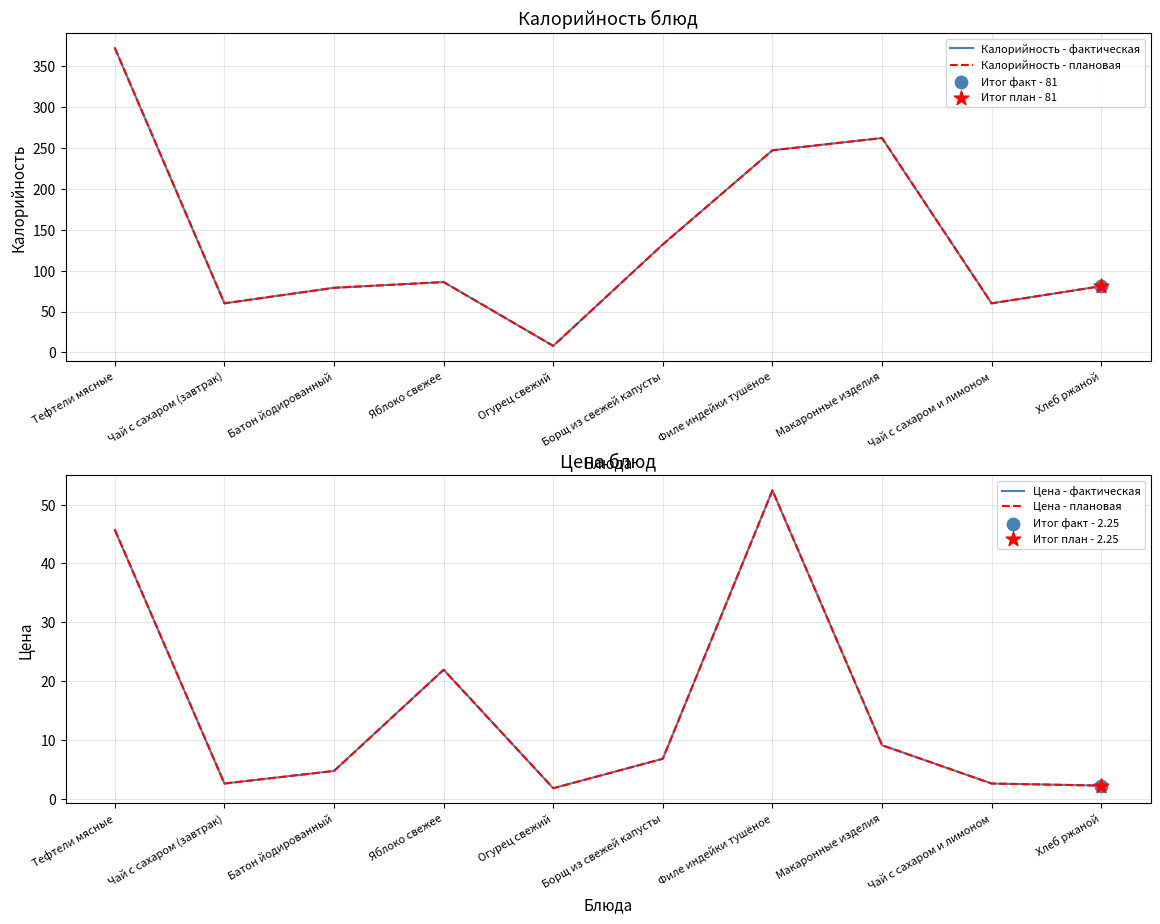

Which series reaches the maximum Y coordinate?

Калорийность - фактическая